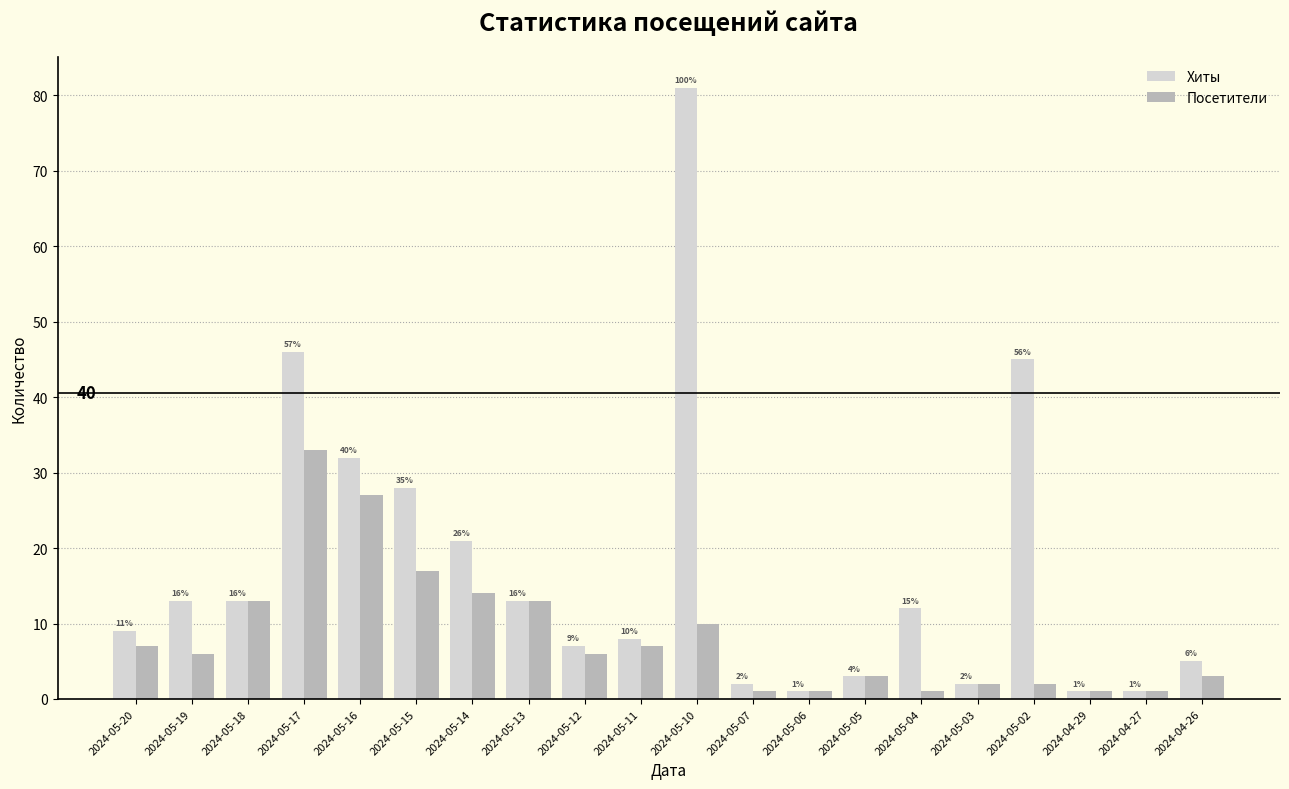

Does the chart contain any negative values?

No